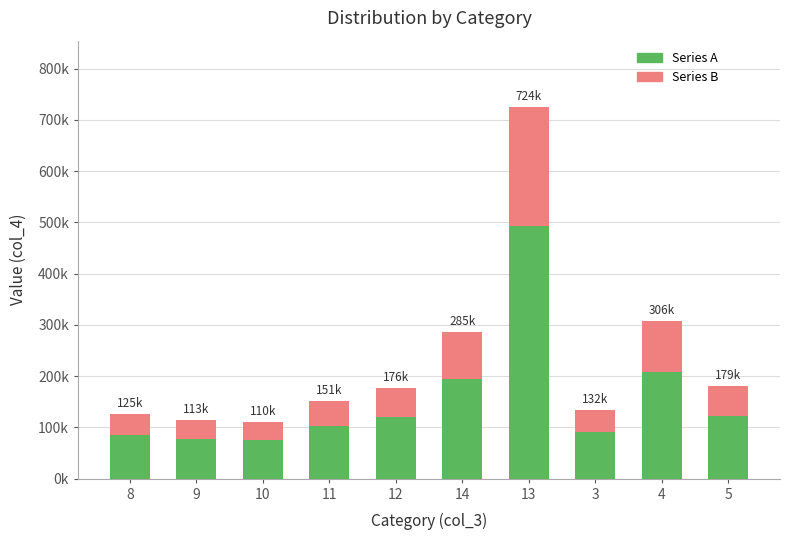

At 9, list the series in order from smallest to largest.

Series B, Series A